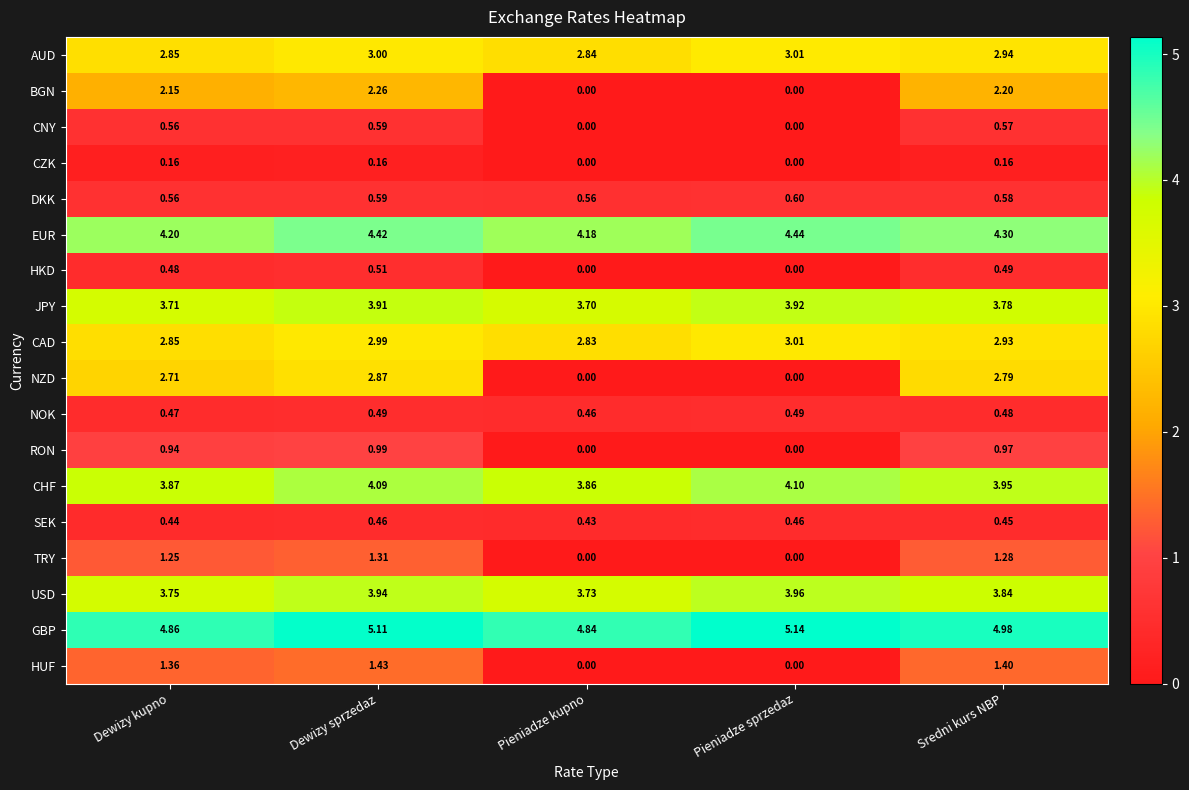

Which series changed the most between Dewizy kupno and Pieniadze sprzedaz?

NZD